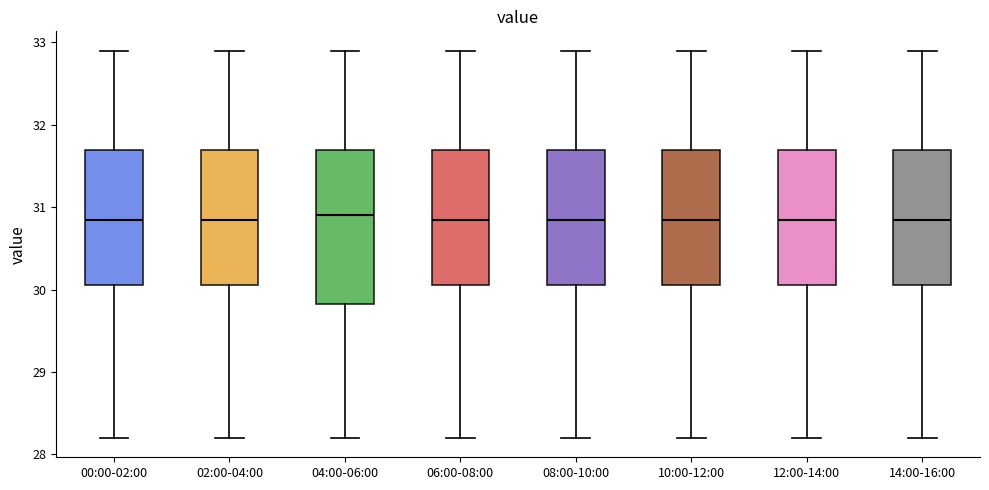

Reading left to right, transcribe this box plot: for each box, give where its median line is, the range the box spans, and where its two whiskers end, as read against the y-axis. The values are not printed on the chart, so give them approximately, as read against the axis.

00:00-02:00: median 30.9, box 30.1 to 31.7, whiskers 28.2 to 32.9
02:00-04:00: median 30.9, box 30.1 to 31.7, whiskers 28.2 to 32.9
04:00-06:00: median 30.9, box 29.8 to 31.7, whiskers 28.2 to 32.9
06:00-08:00: median 30.9, box 30.1 to 31.7, whiskers 28.2 to 32.9
08:00-10:00: median 30.9, box 30.1 to 31.7, whiskers 28.2 to 32.9
10:00-12:00: median 30.9, box 30.1 to 31.7, whiskers 28.2 to 32.9
12:00-14:00: median 30.9, box 30.1 to 31.7, whiskers 28.2 to 32.9
14:00-16:00: median 30.9, box 30.1 to 31.7, whiskers 28.2 to 32.9